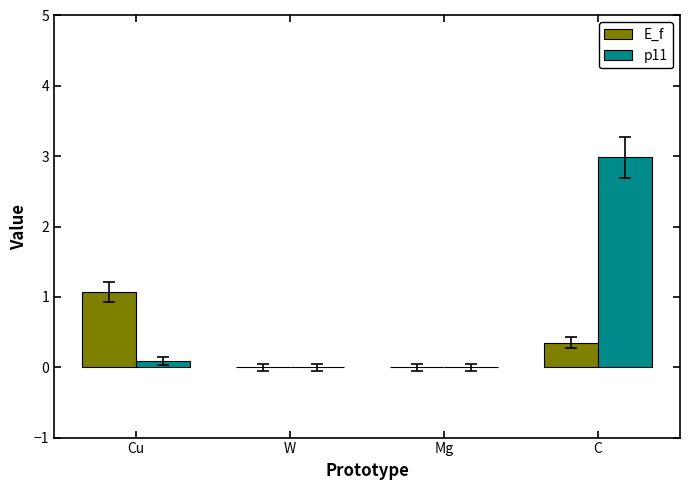

How many groups of bars are there?

4